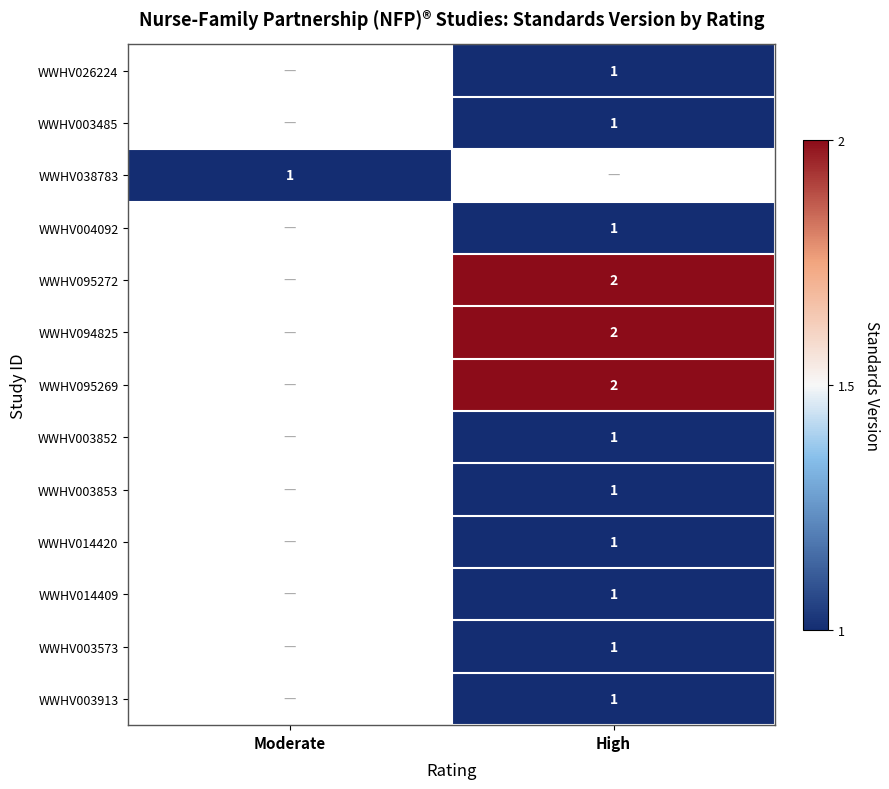

What is the smallest value displayed?

1.0